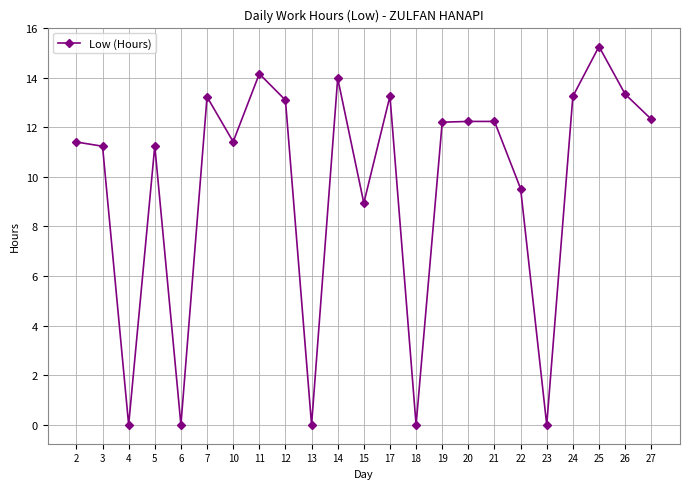

What is the value of the 2nd point from the left?

11.2